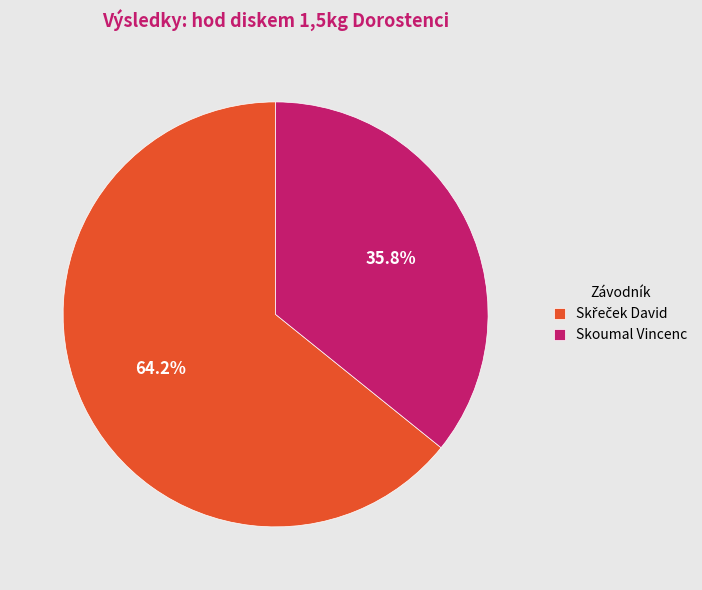

How much of the chart is everything except Skoumal Vincenc?

64.2%